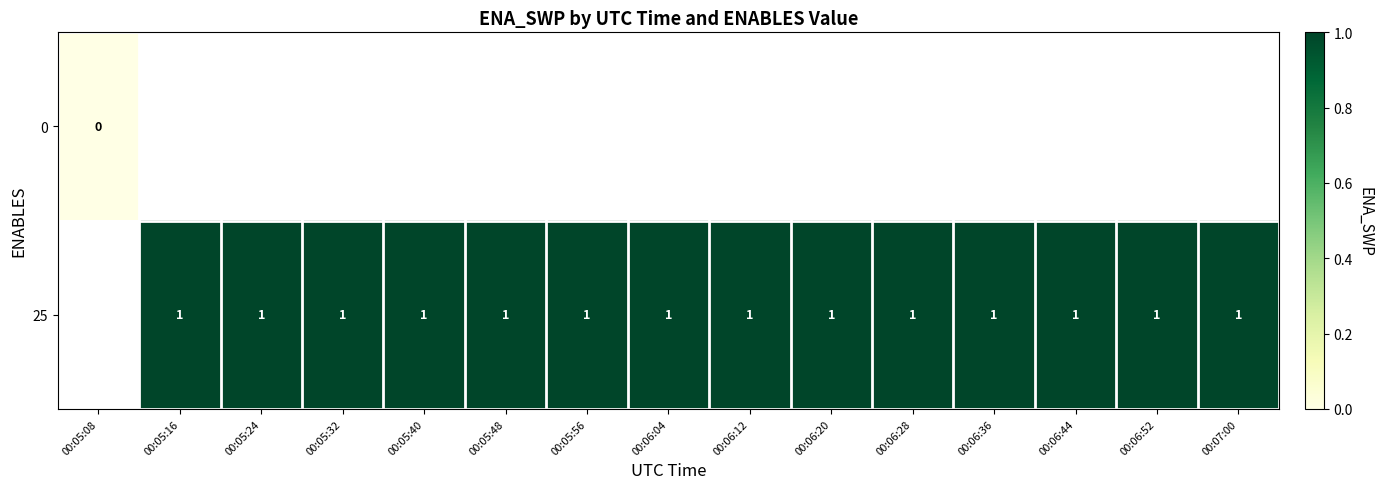

Is it true that row_1 equals 1.0 at 00:07:00?

True